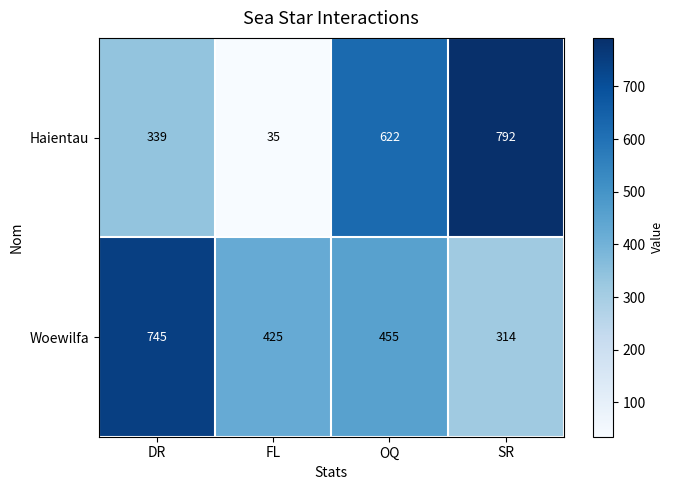

How many values in the Woewilfa series are below 455?

2